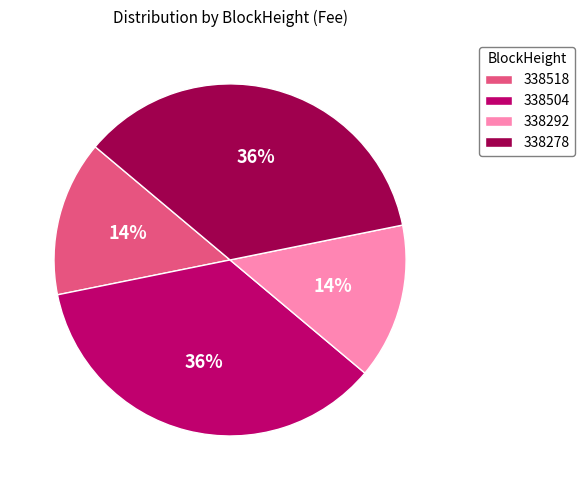

The 338518 slice represents 14% of the pie. True or false?

True